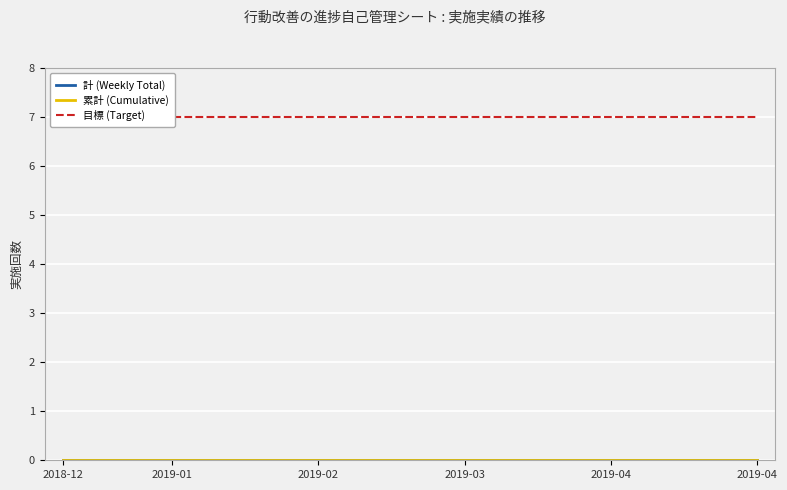

What is the spread (max minus min) of values at 16?

7